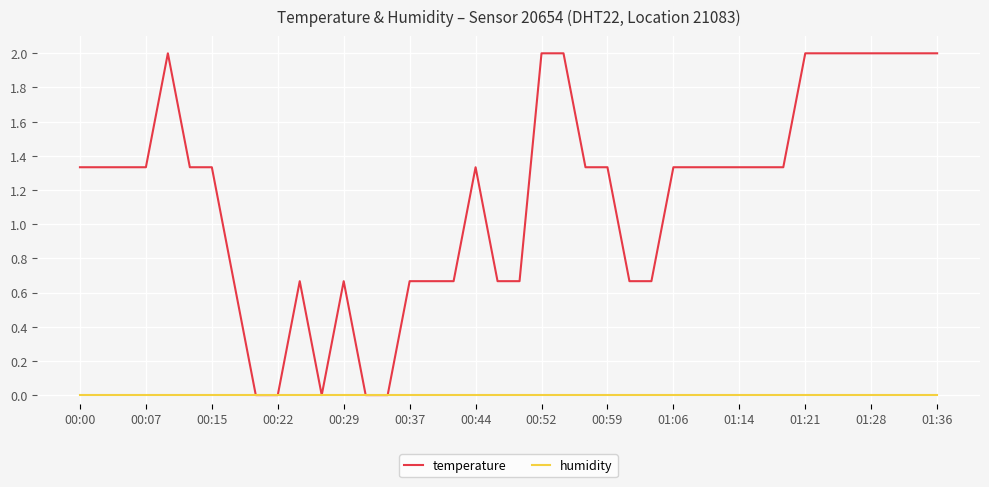

What is the sum of all temperature values?

46.7